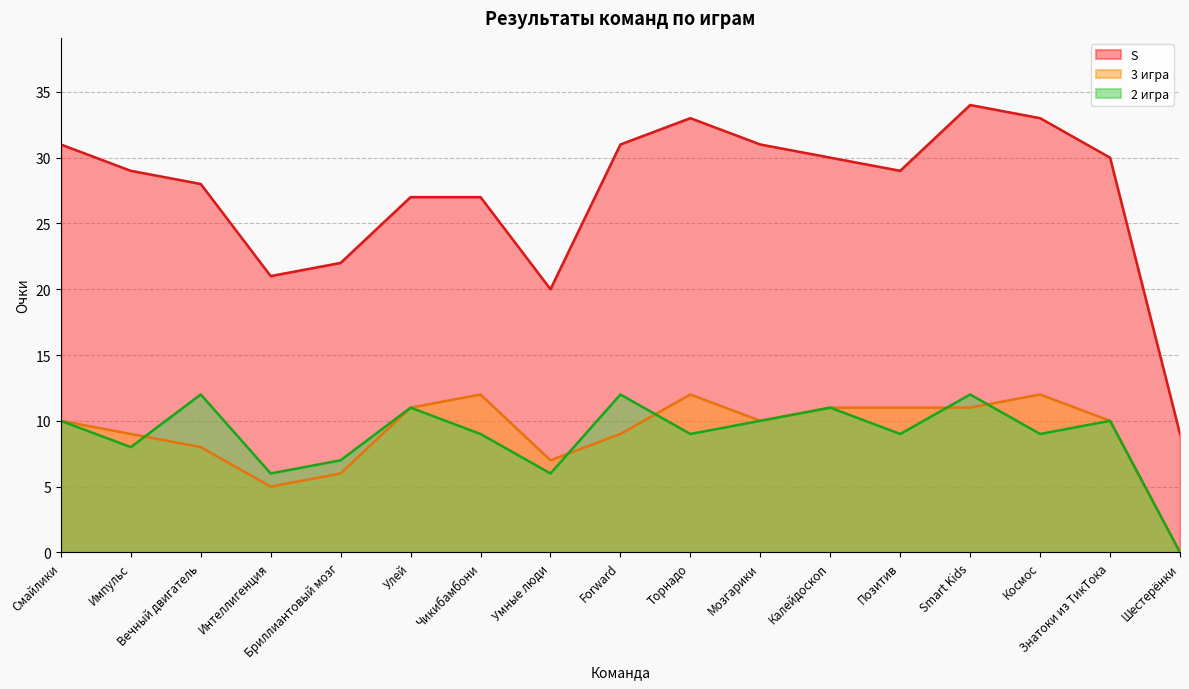

At which category is the sum across all series the highest?

Smart Kids